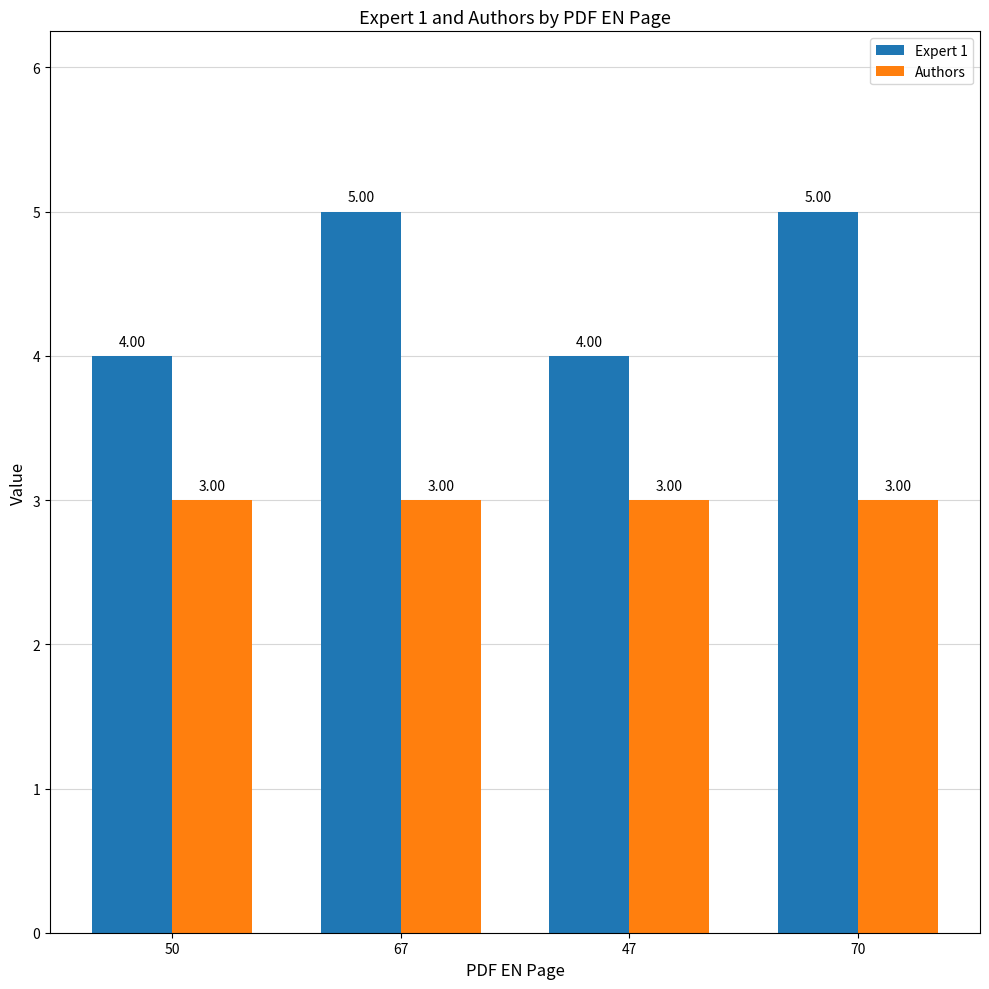

Are the bars grouped side by side (vs. stacked)?

Yes